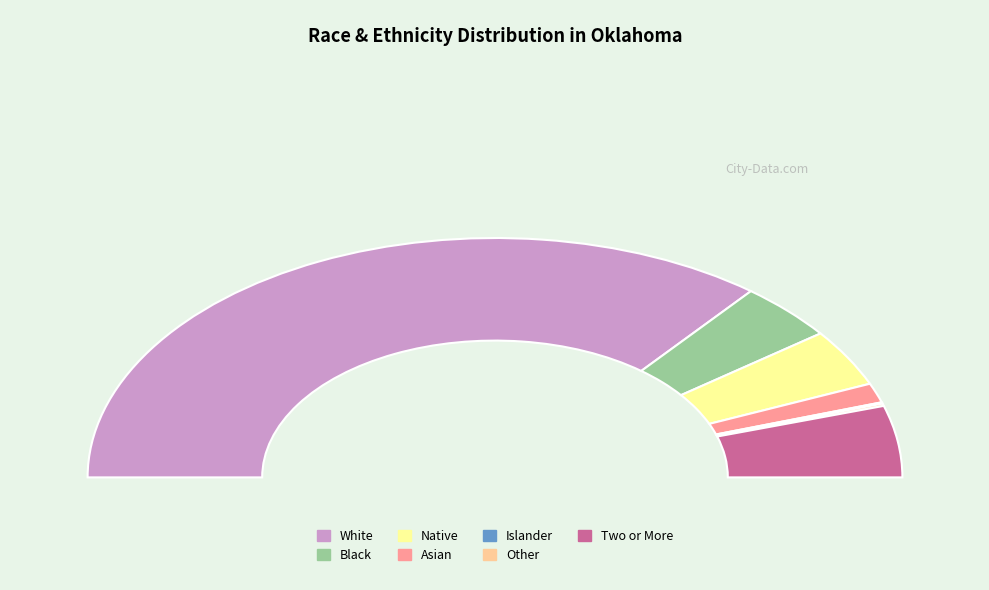

To the nearest percent, what is the difference between the largest and smallest slice percentages?

71%